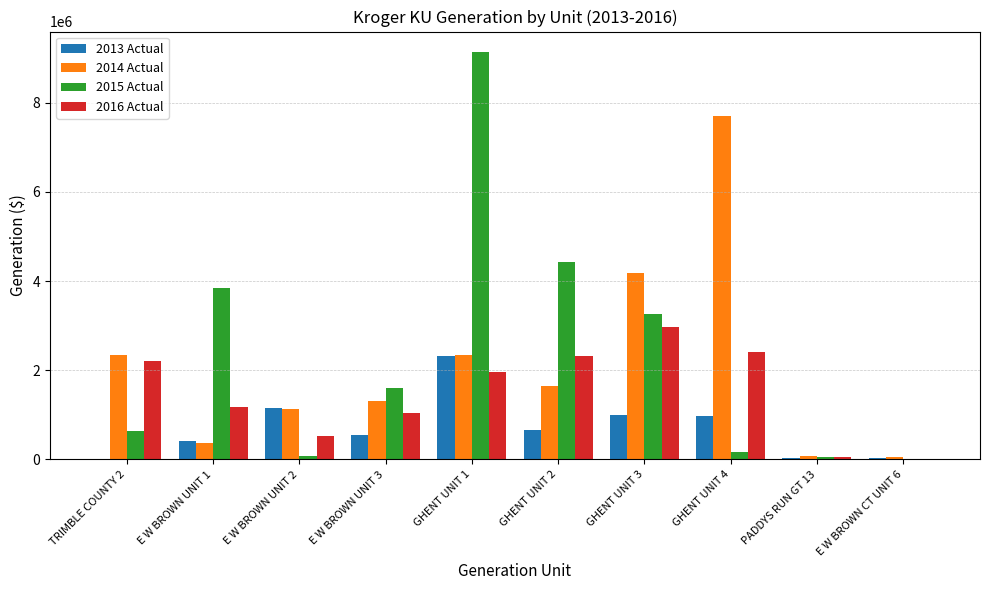

Which series has the largest total across all categories?

2015 Actual